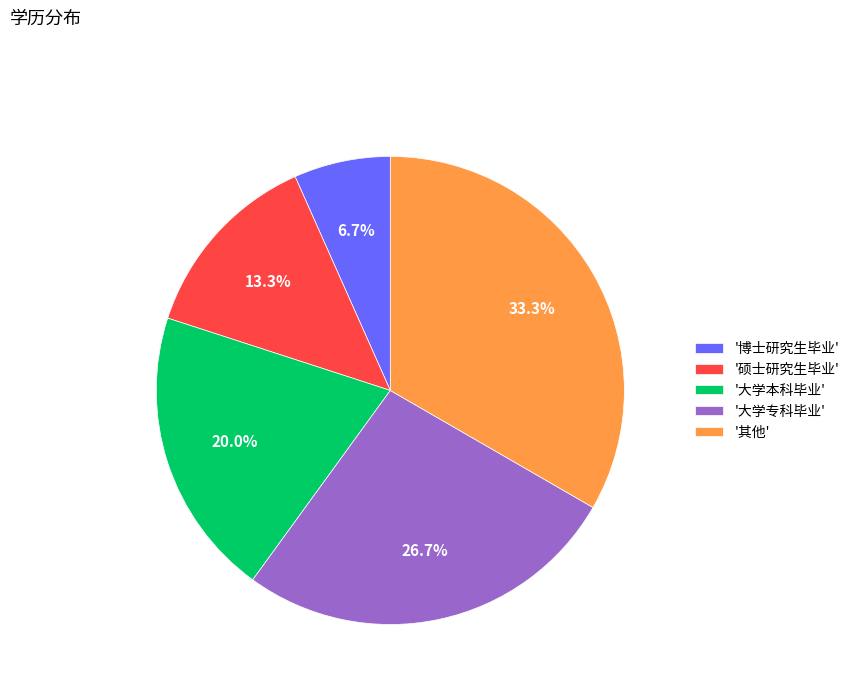

Between '其他' and '硕士研究生毕业', which is larger?

'其他'